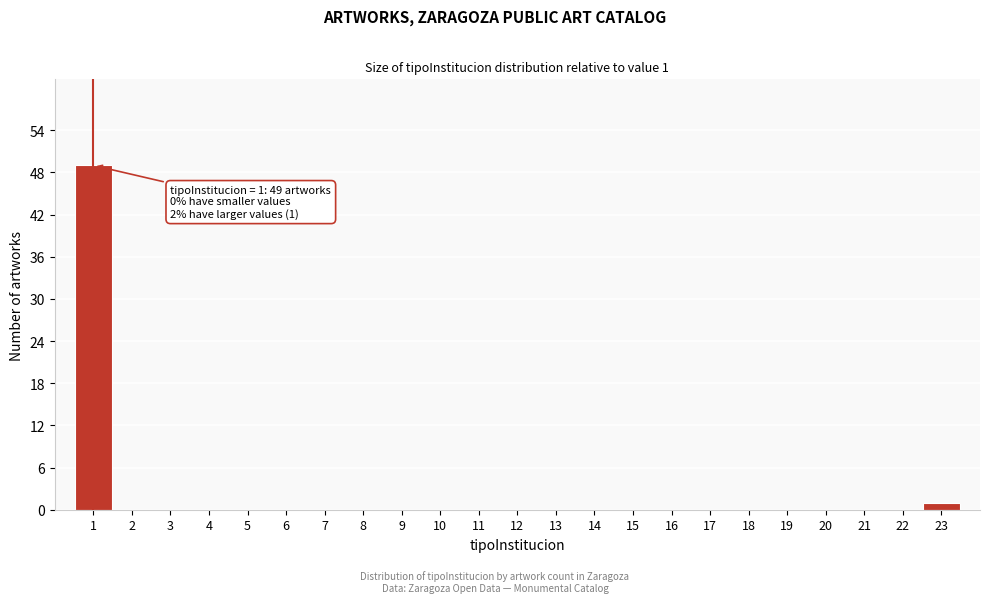

Which range on the x-axis has the tallest bar?

0.5 to 1.5